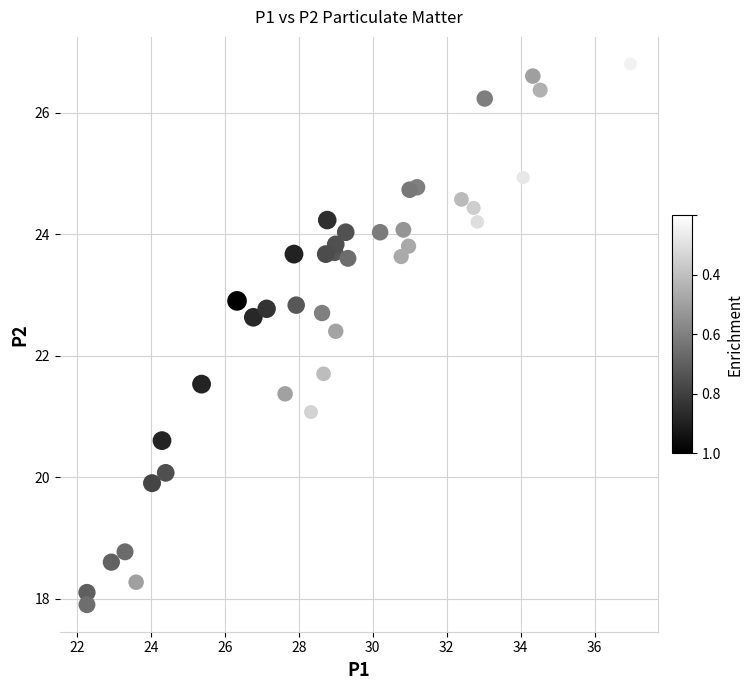

What Y value in the scatter plot is closest to 22?

21.7